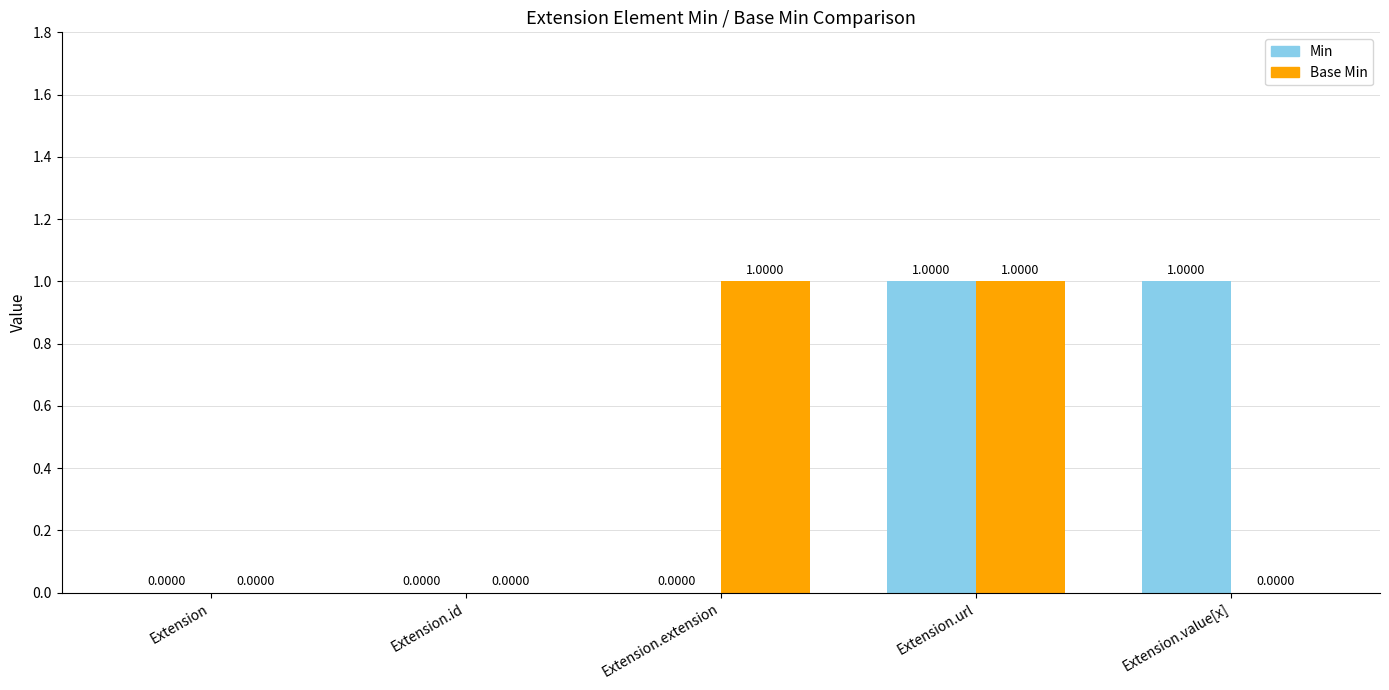

At which category is the sum across all series the highest?

Extension.url